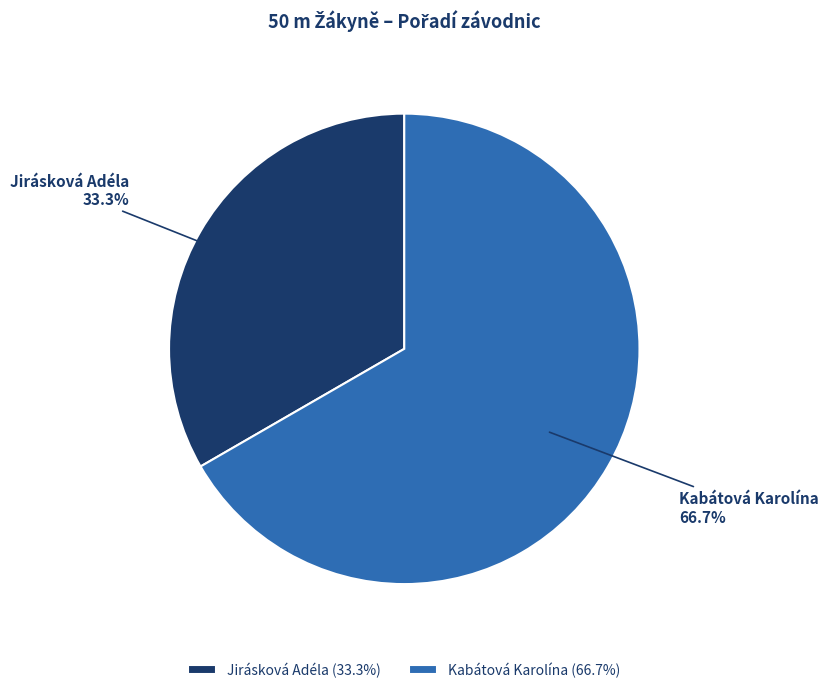

How many slices are in this pie chart?

2